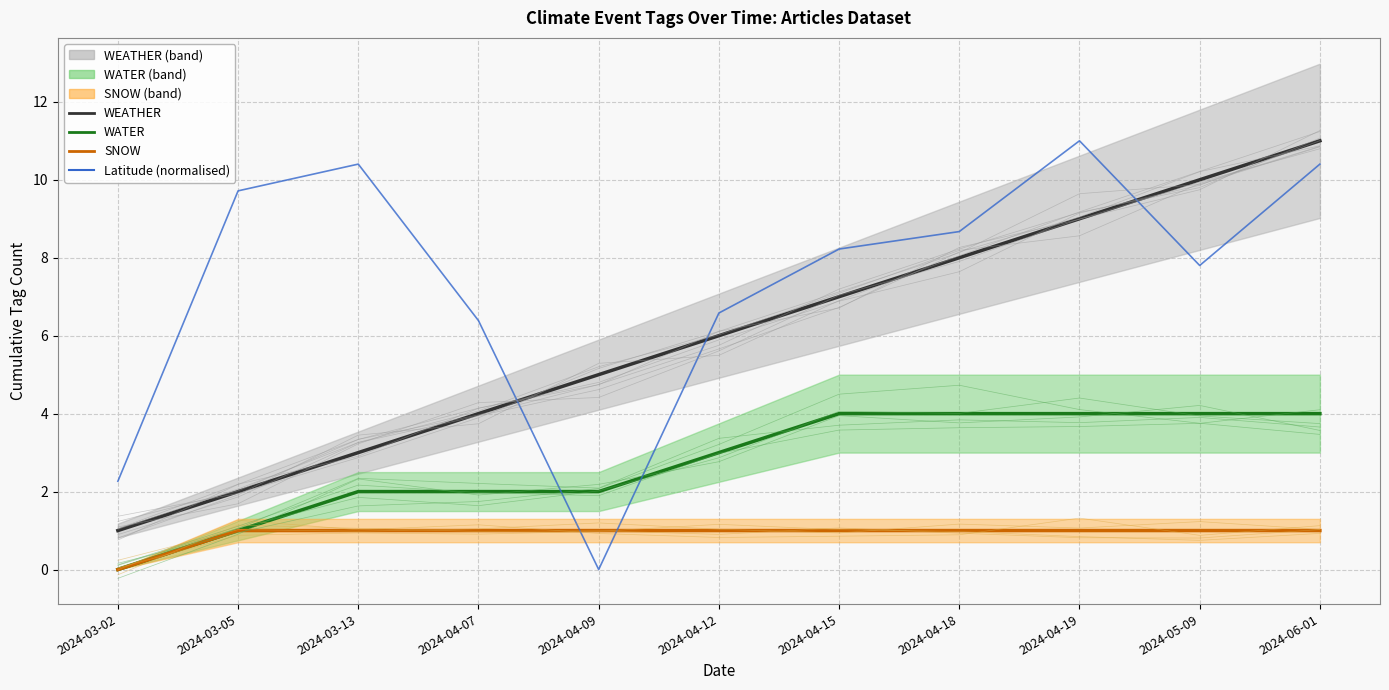

Which series has the largest total across all categories?

Latitude (normalised)